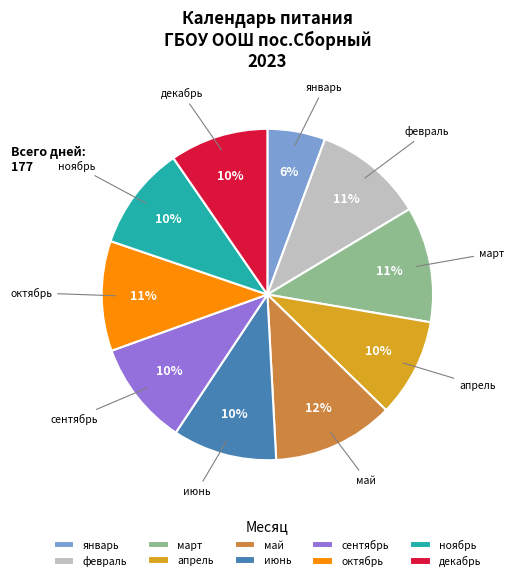

How many slices are in this pie chart?

10